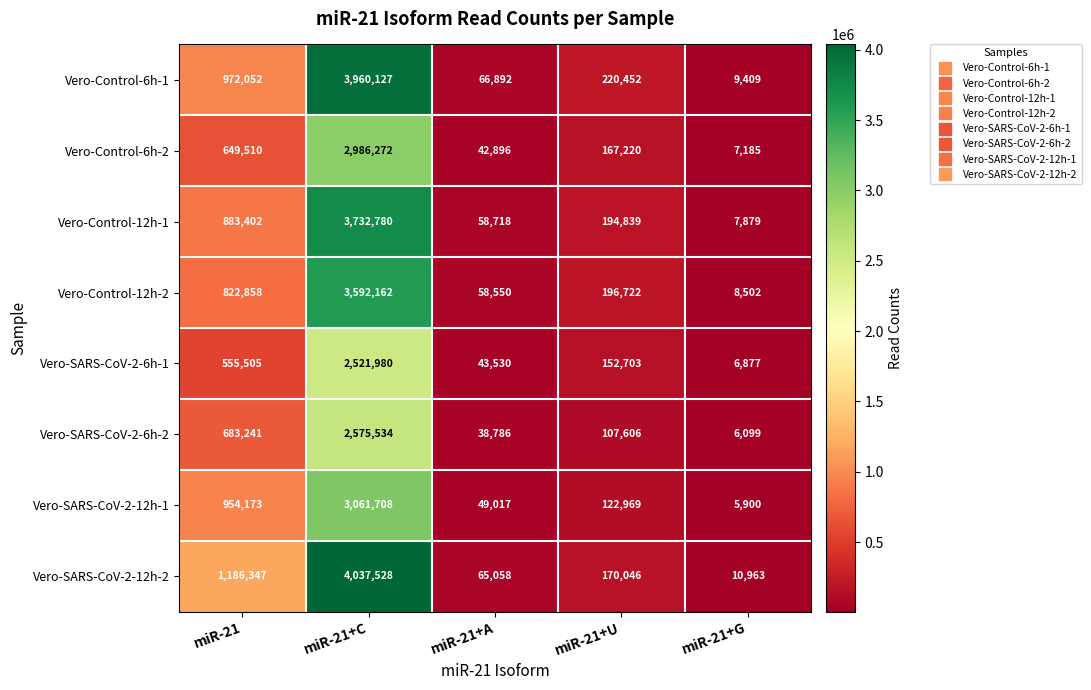

What is the difference between the highest and lowest values at miR-21+A?

28106